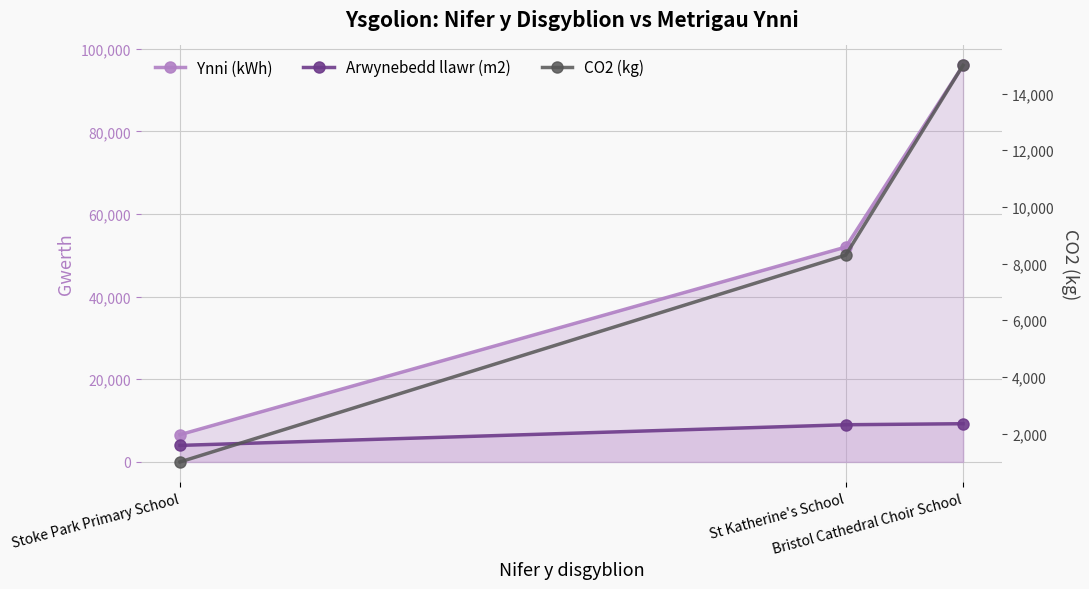

What is the label of the 3rd point from the right?

Stoke Park Primary School